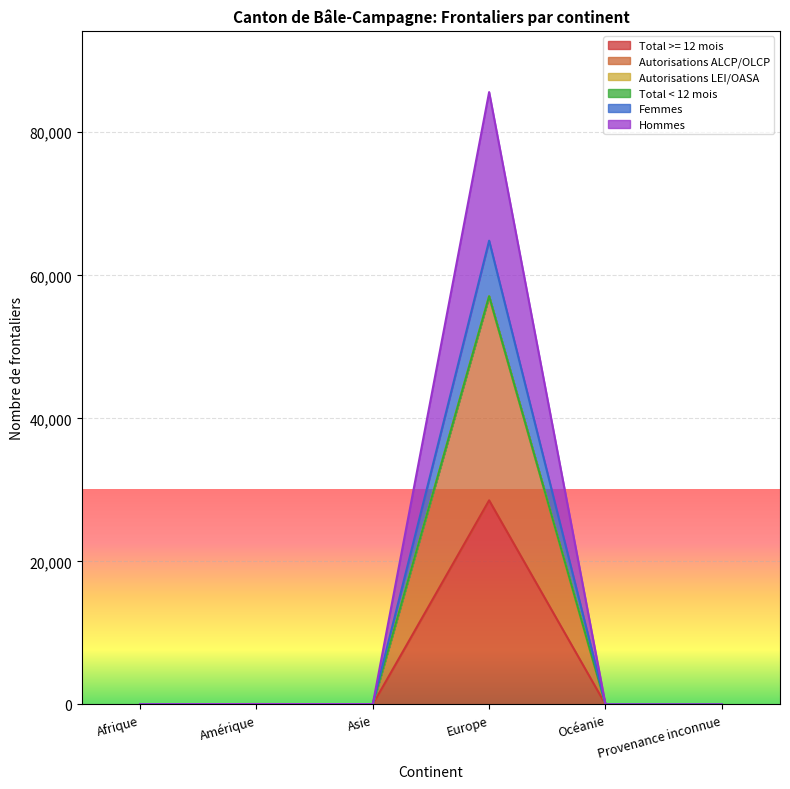

True or false: Total < 12 mois and Femmes cross at least once.

False